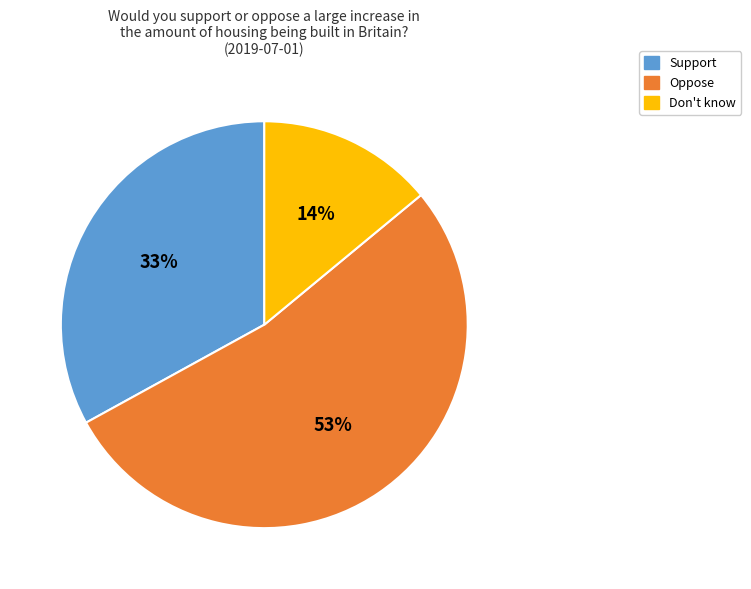

What percentage is the Support slice, to the nearest percent?

33%